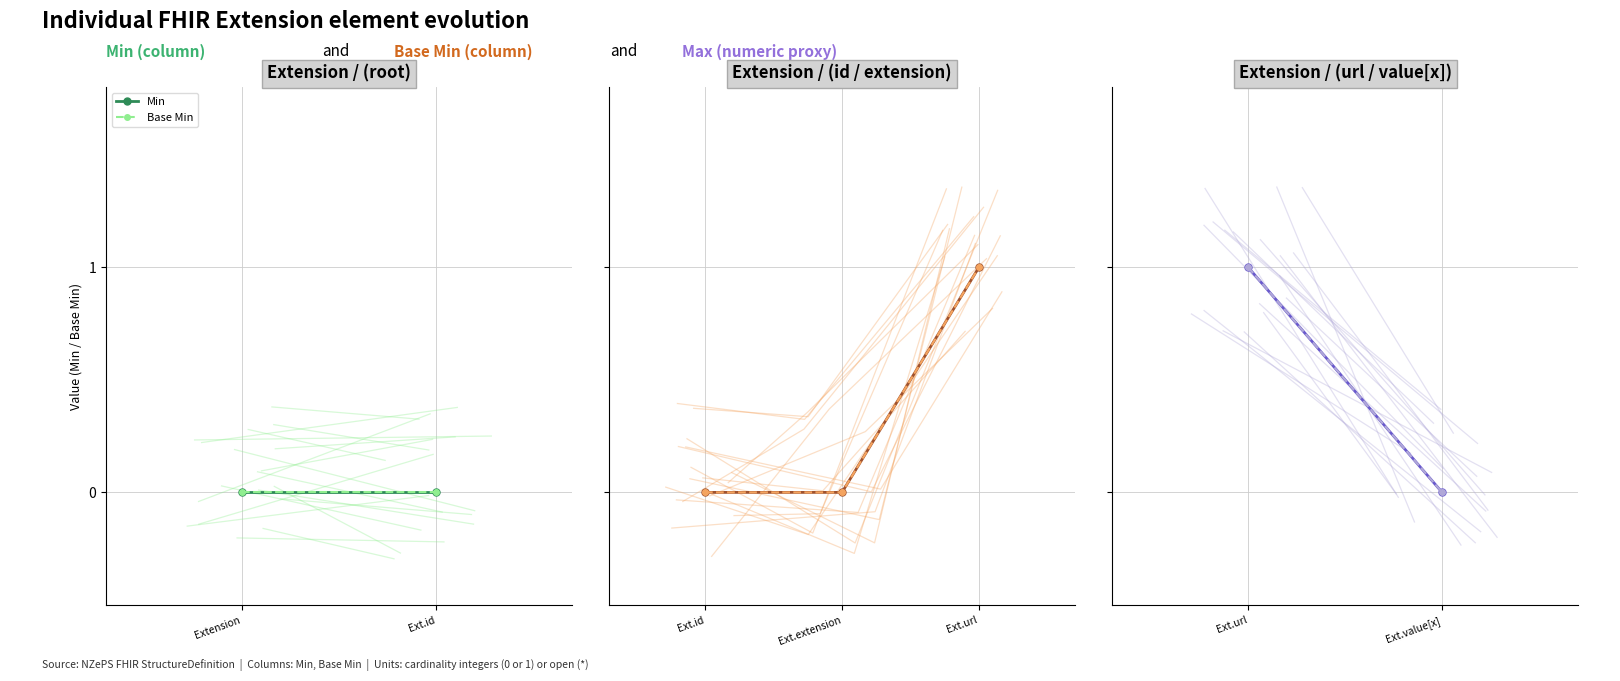

Rank the series at 0.0 from highest to lowest value.

Min, Base Min